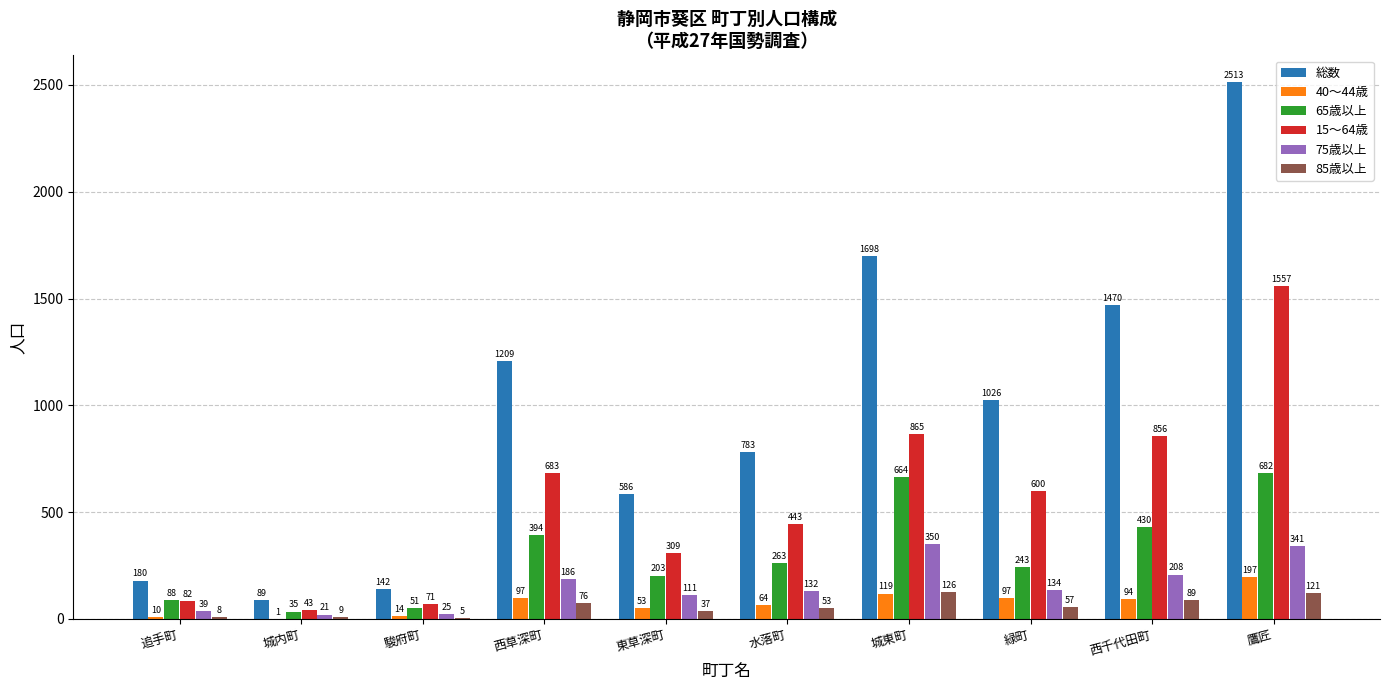

Count the number of data series in this chart.

6